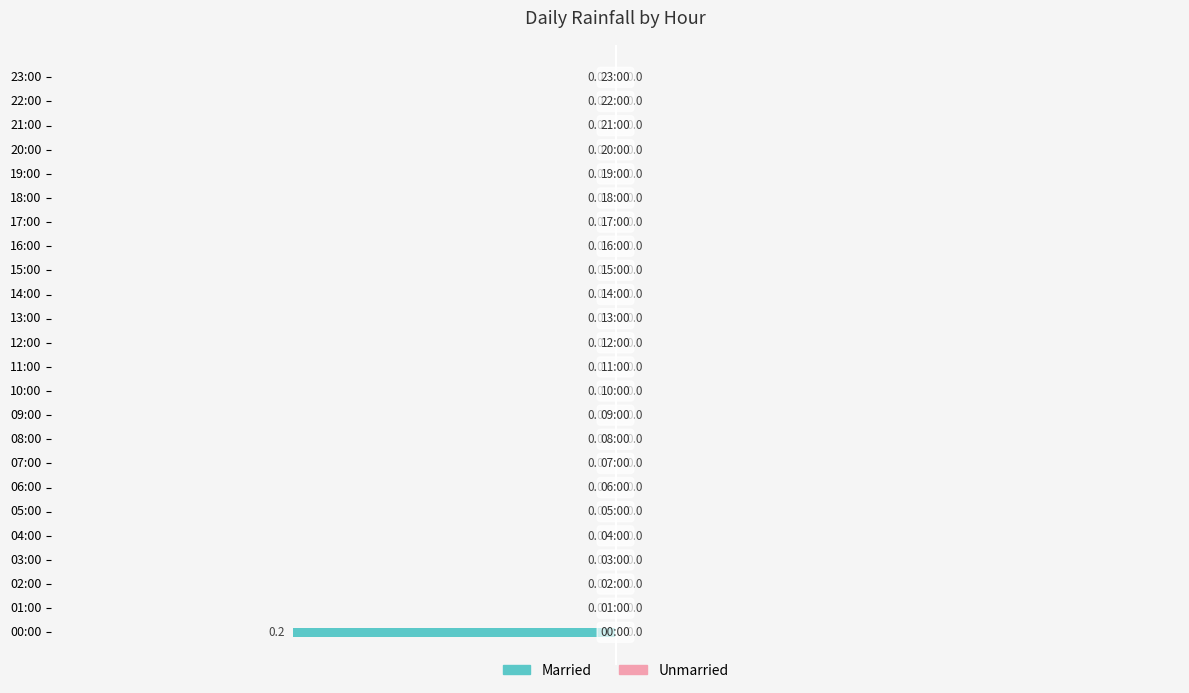

Reading bottom to top, extract all data points from this chart.

00:00=-0.2	01:00=0.0	02:00=0.0	03:00=0.0	04:00=0.0	05:00=0.0	06:00=0.0	07:00=0.0	08:00=0.0	09:00=0.0	10:00=0.0	11:00=0.0	12:00=0.0	13:00=0.0	14:00=0.0	15:00=0.0	16:00=0.0	17:00=0.0	18:00=0.0	19:00=0.0	20:00=0.0	21:00=0.0	22:00=0.0	23:00=0.0